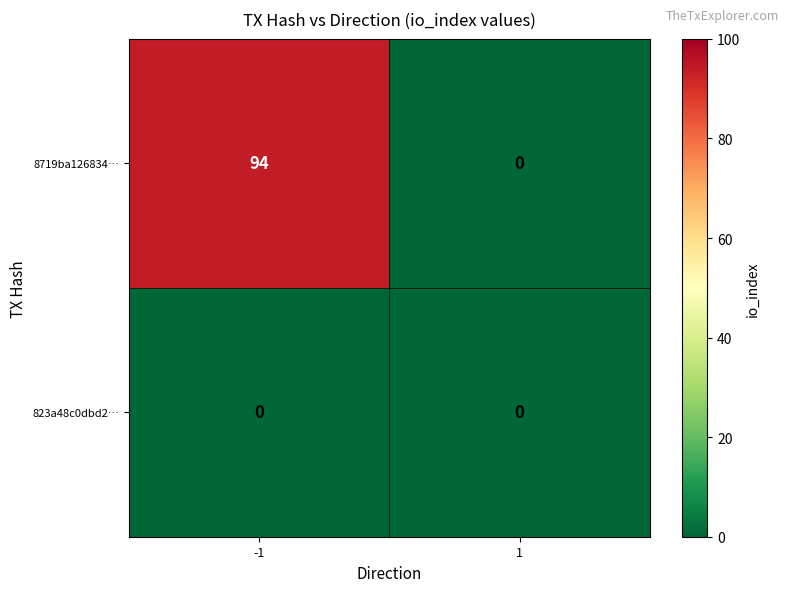

List the series in order of their peak value, lowest first.

823a48c0dbd2…, 8719ba126834…